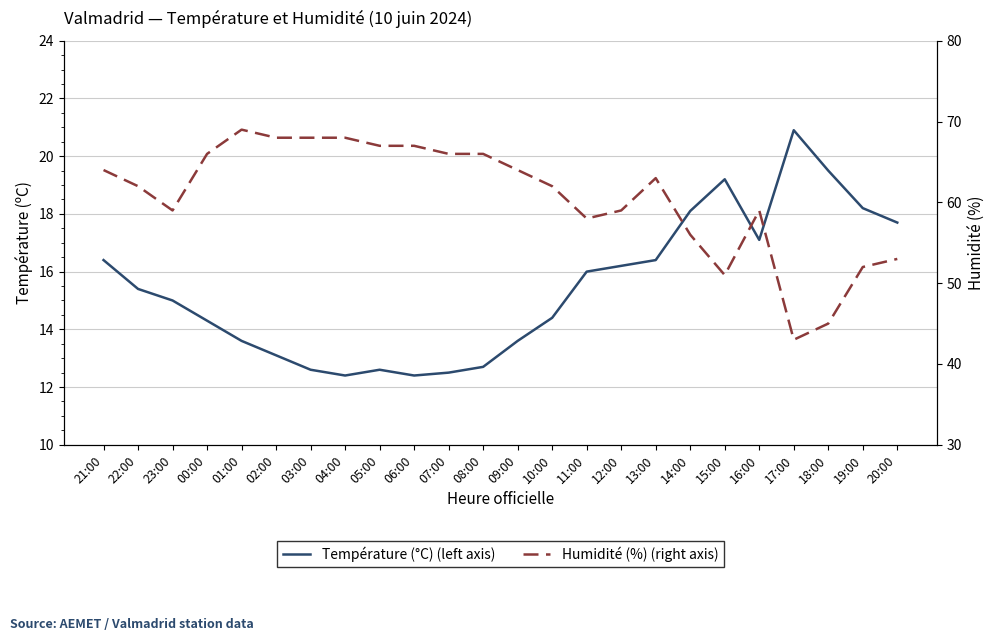

What is the sum of all Température (°C) (left axis) values?

370.3